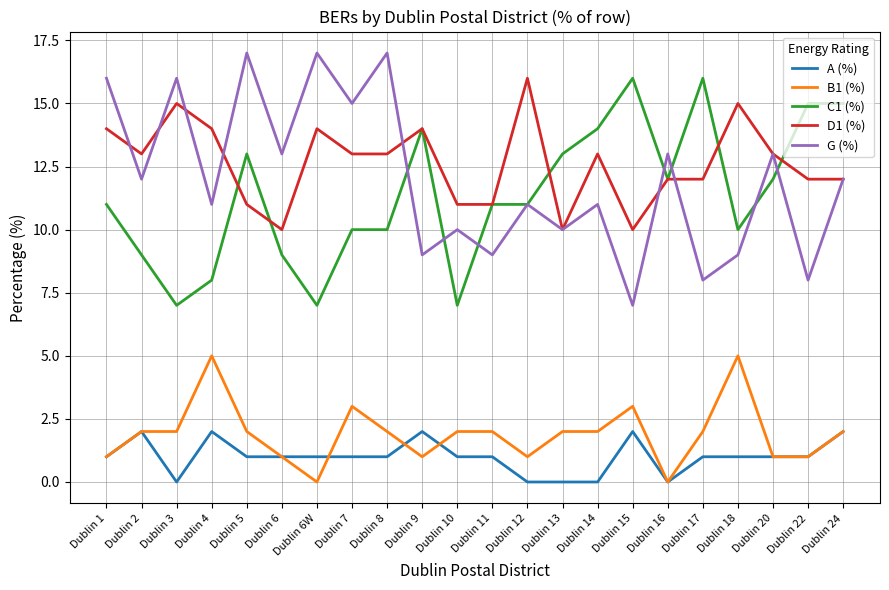

At which label does D1 (%) first exceed 13?

Dublin 1